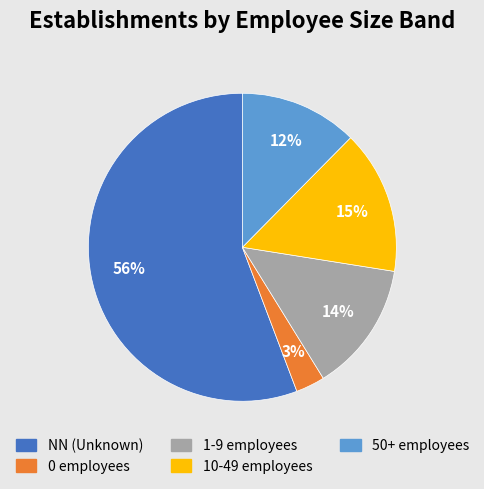

Does any single category account for the majority?

Yes